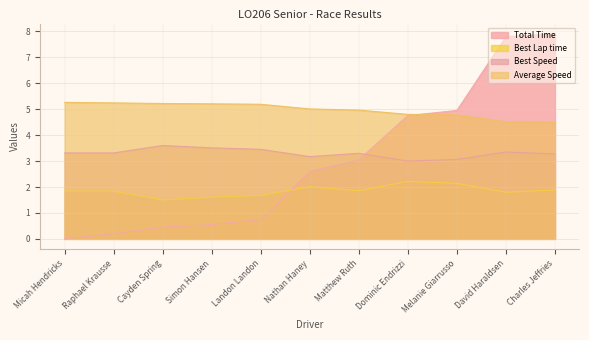

True or false: Average Speed has more than 2 points higher than both neighbors.

False